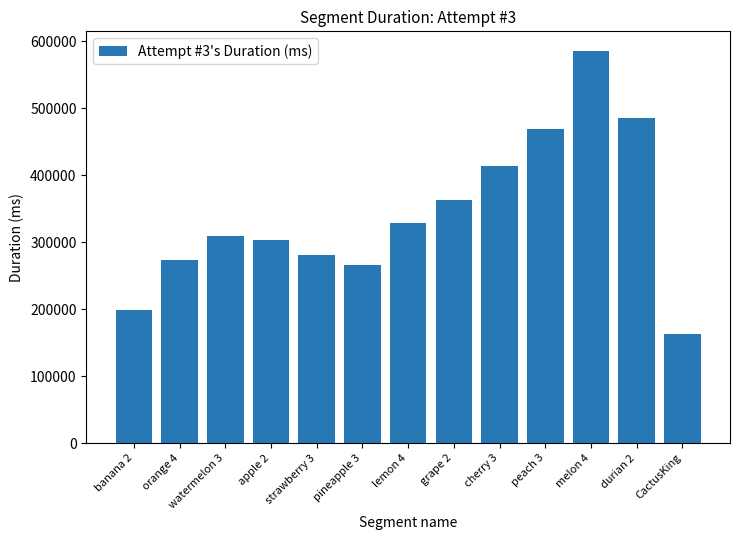

List the labels in order of value, largest first.

melon 4, durian 2, peach 3, cherry 3, grape 2, lemon 4, watermelon 3, apple 2, strawberry 3, orange 4, pineapple 3, banana 2, CactusKing